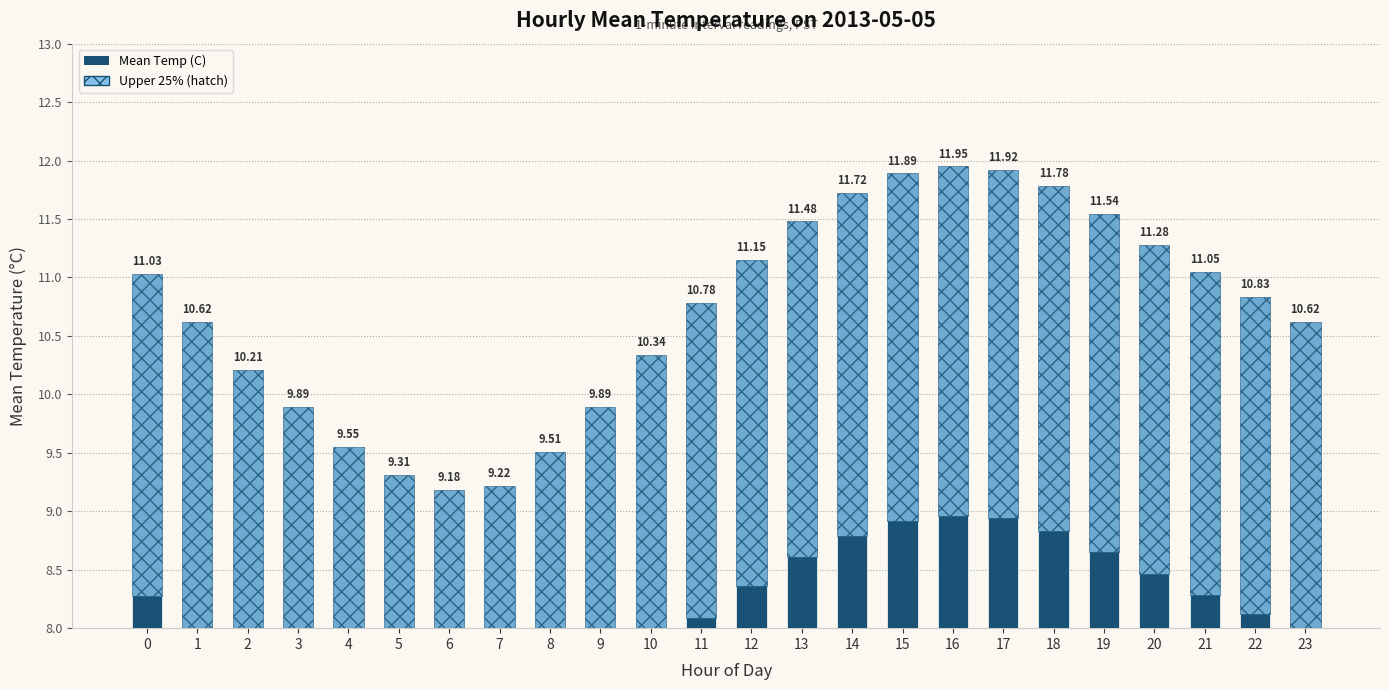

What is the difference between the maximum and minimum values?

2.8